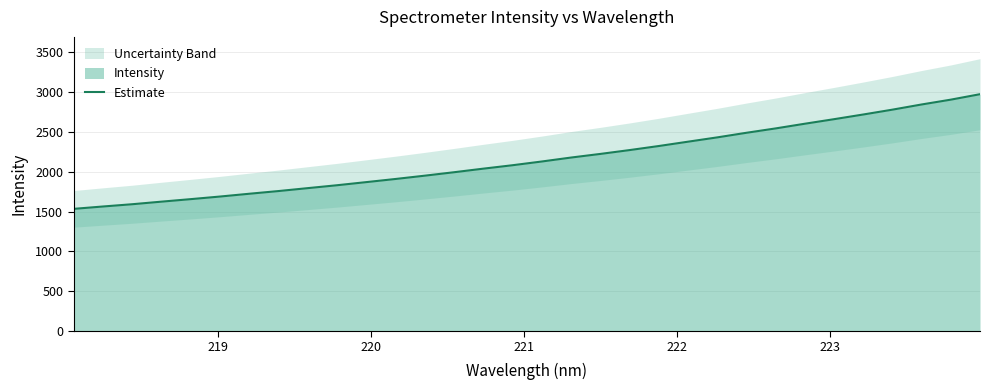

Reading right to left, transcribe all the data shown in this chart.

2974.8	2906.3	2845.7	2780.7	2719.7	2660.9	2603.8	2544.9	2490.0	2432.2	2378.2	2323.7	2272.7	2224.5	2179.0	2129.4	2082.7	2039.6	1994.7	1951.5	1910.0	1870.6	1831.3	1795.0	1758.3	1724.4	1689.4	1656.7	1625.2	1592.8	1564.3	1534.7